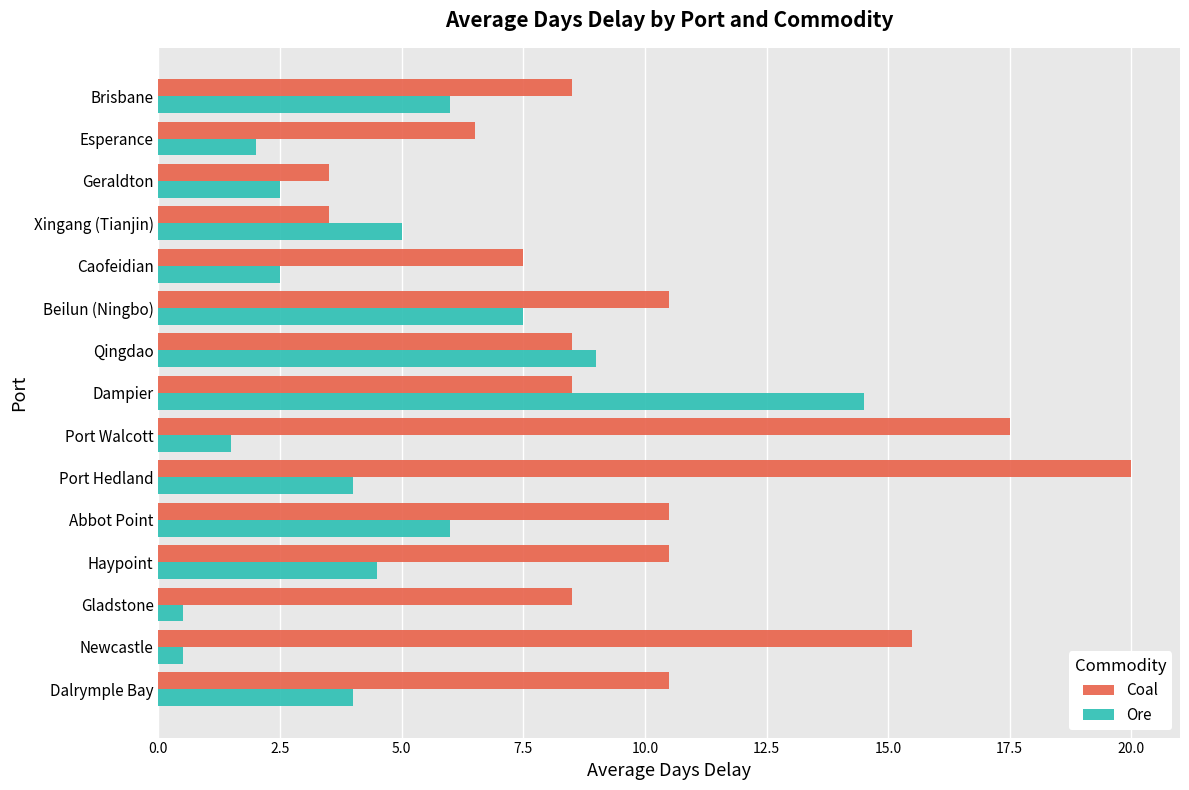

At which label does Coal reach its peak?

Port Hedland